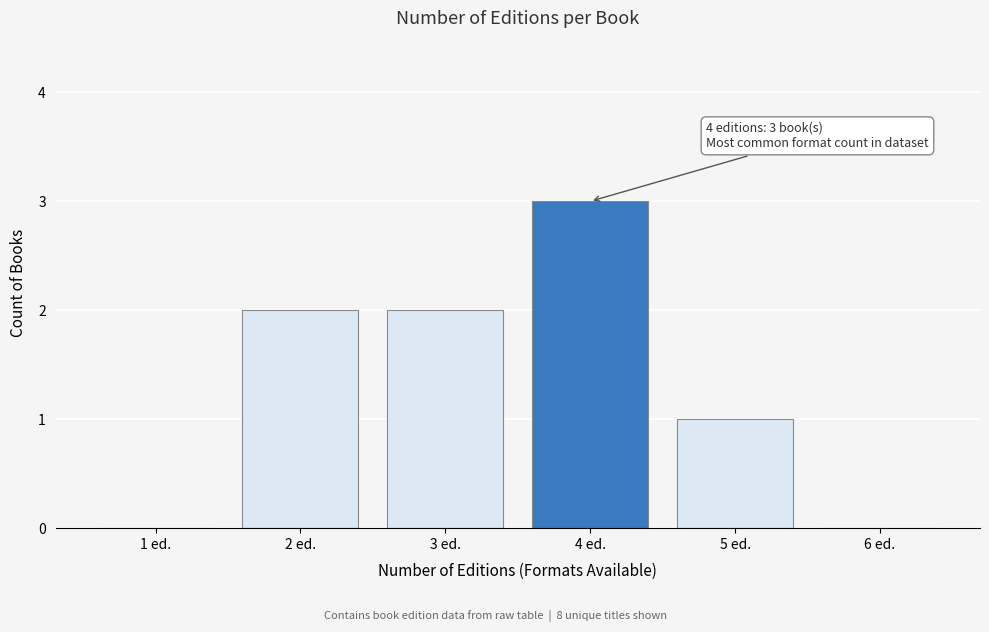

Reading left to right, what are all the values shown in this chart?

1 ed.=0	2 ed.=2	3 ed.=2	4 ed.=3	5 ed.=1	6 ed.=0